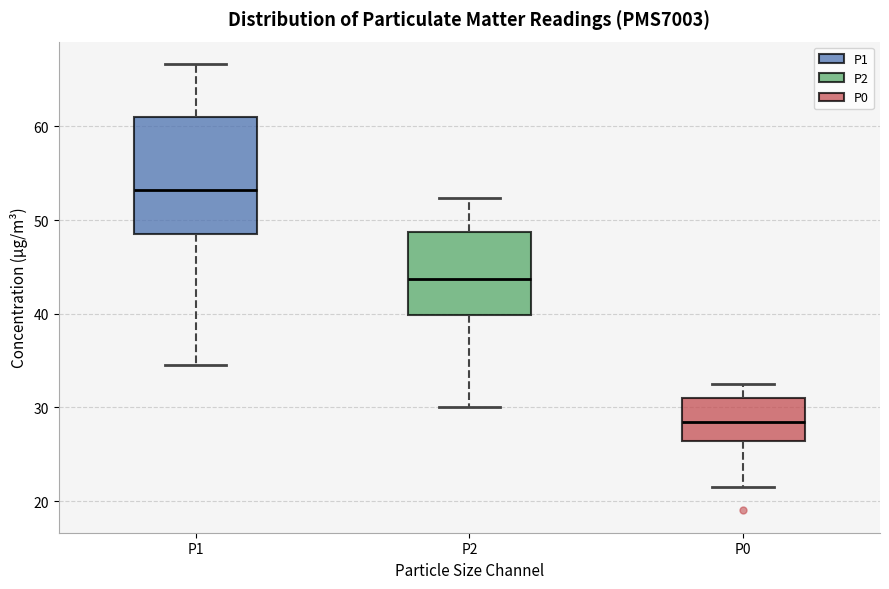

Comparing the boxes themselves (not the whiskers), which one is the tallest?

P1